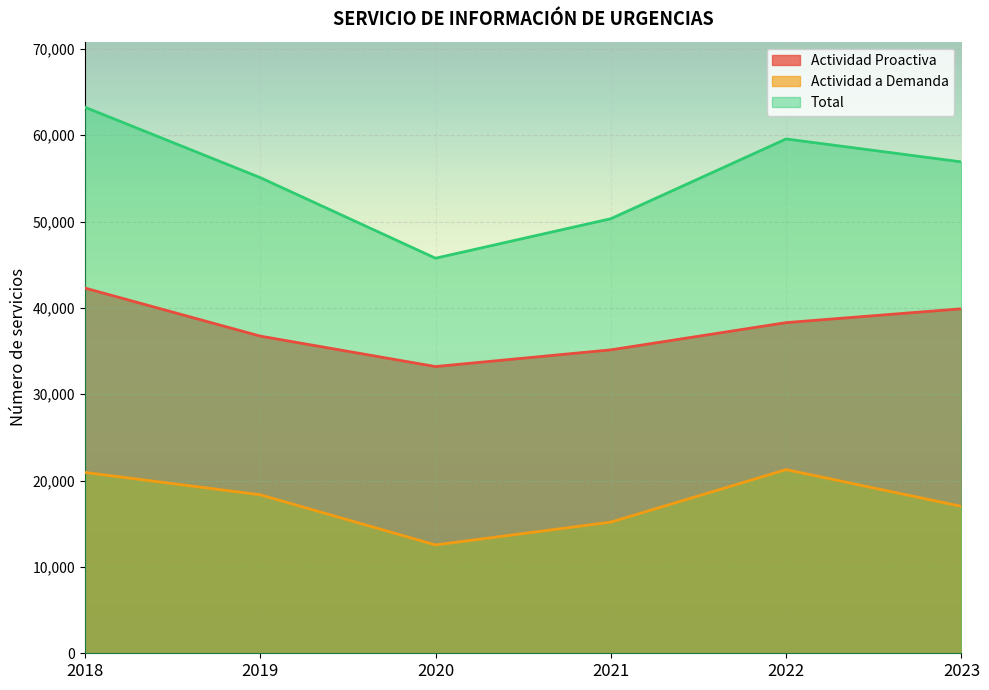

True or false: Total has more than 2 interior local peaks.

False